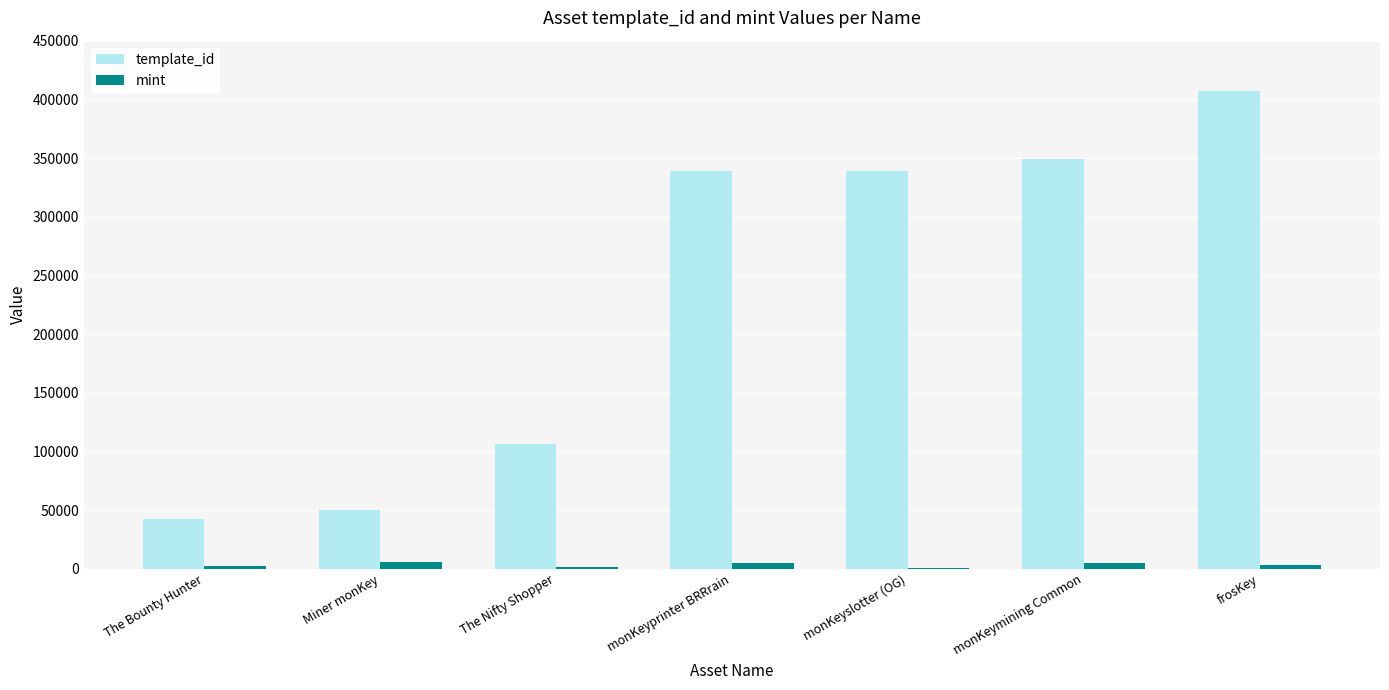

At which label does template_id reach its peak?

frosKey